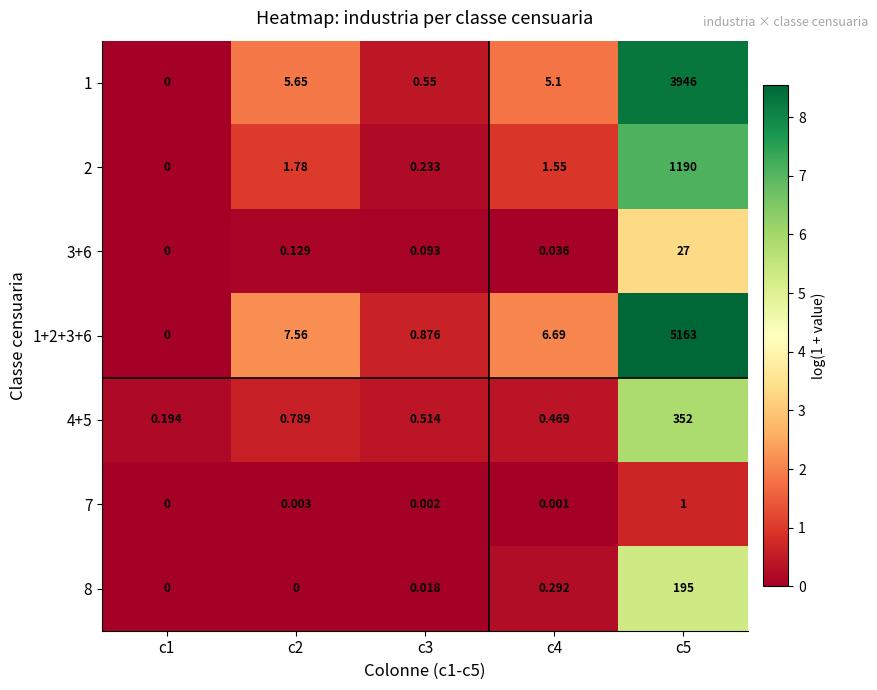

List the series in order of their peak value, highest first.

1+2+3+6, 1, 2, 4+5, 8, 3+6, 7